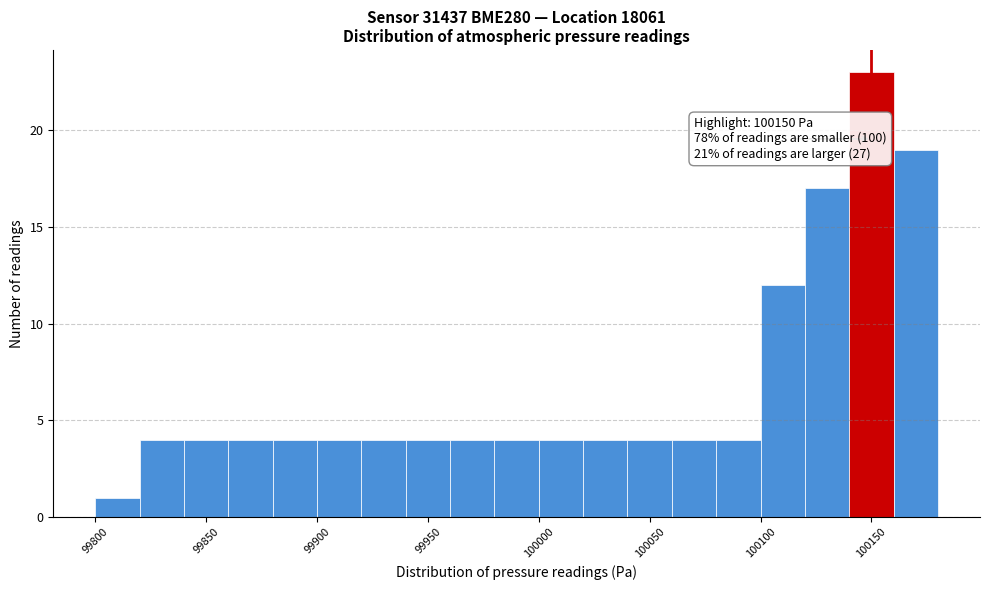

Over which range of the x-axis is the bar tallest?

100140 to 100160